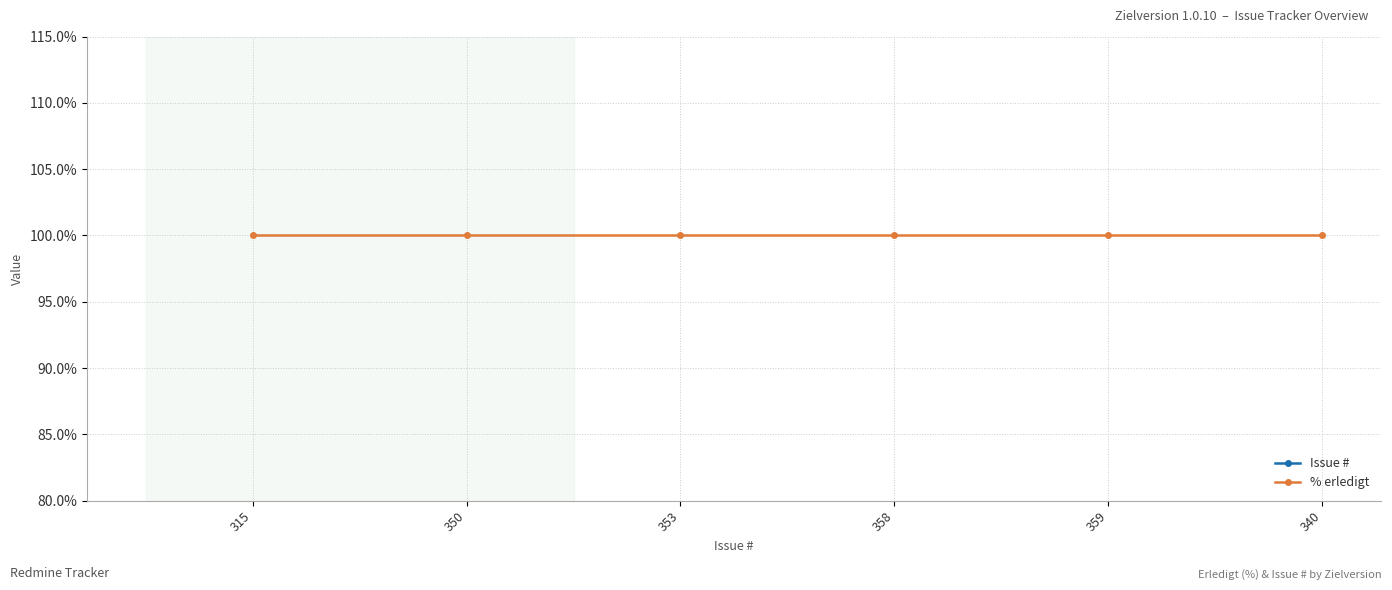

Reading right to left, list all the values displayed in this chart.

Issue #: 340=340	359=359	358=358	353=353	350=350	315=315
% erledigt: 340=100	359=100	358=100	353=100	350=100	315=100